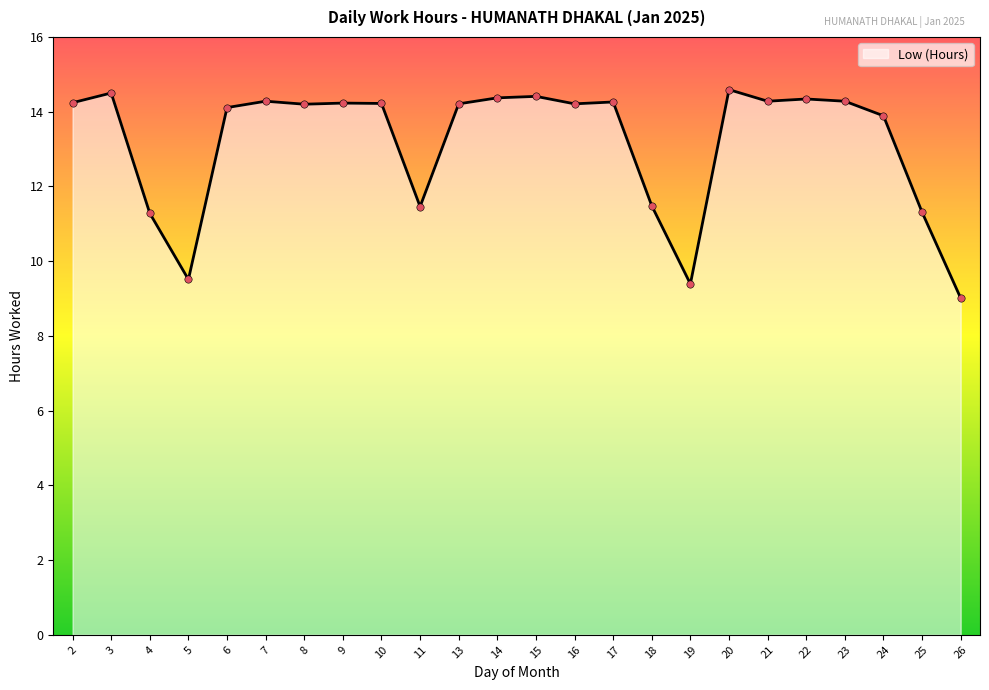

Between 13 and 20, which is larger?

20